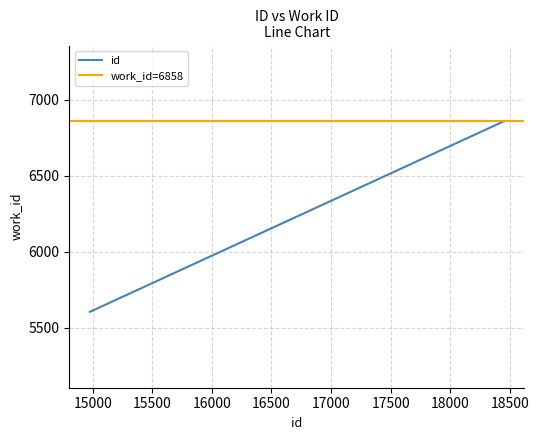

The value at 5604 is 5604. True or false?

True